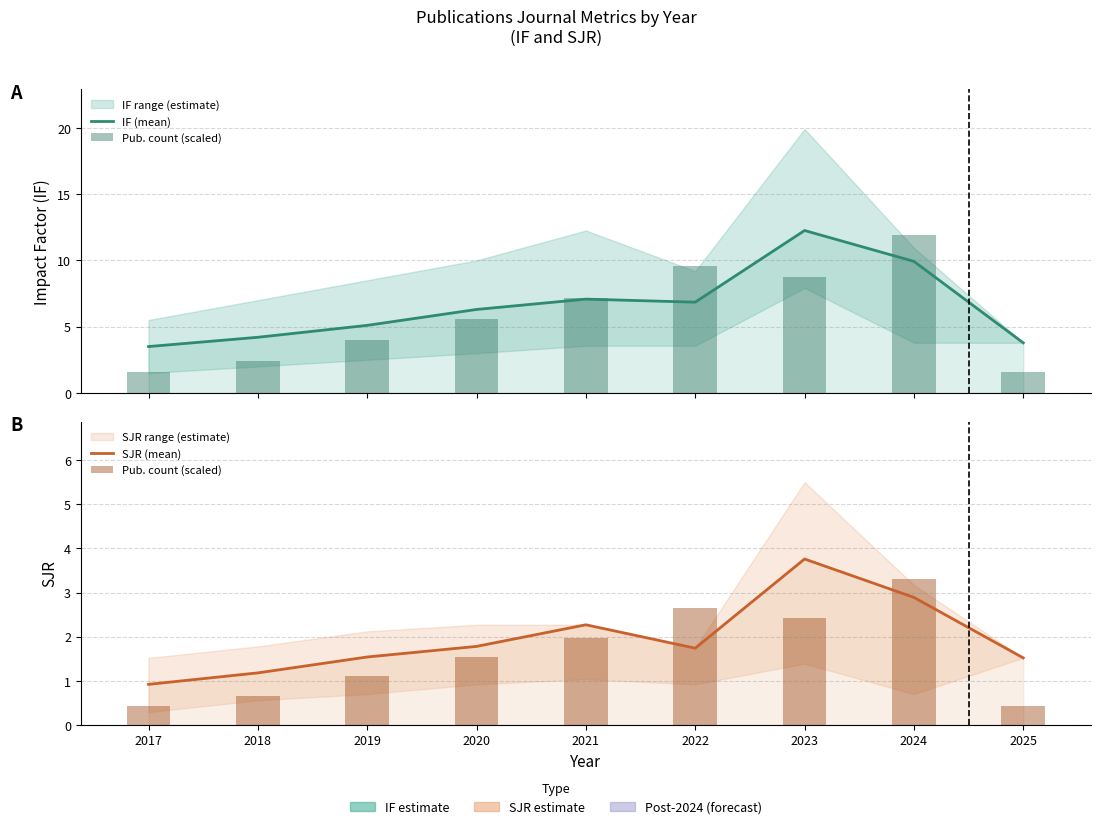

Which series changed the most between 2020 and 2023?

IF (mean)